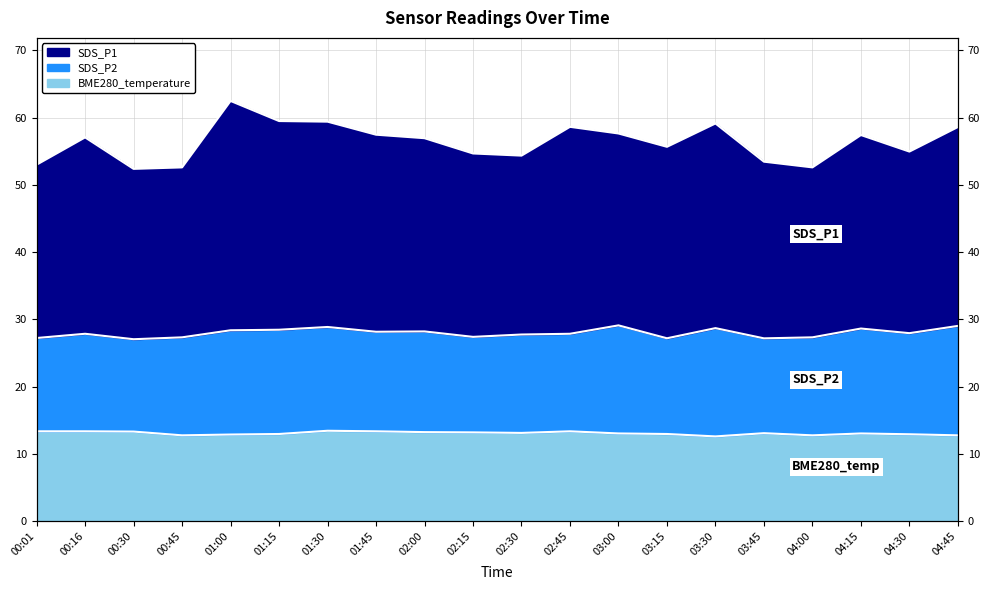

What is the minimum value for BME280_temperature?

12.6